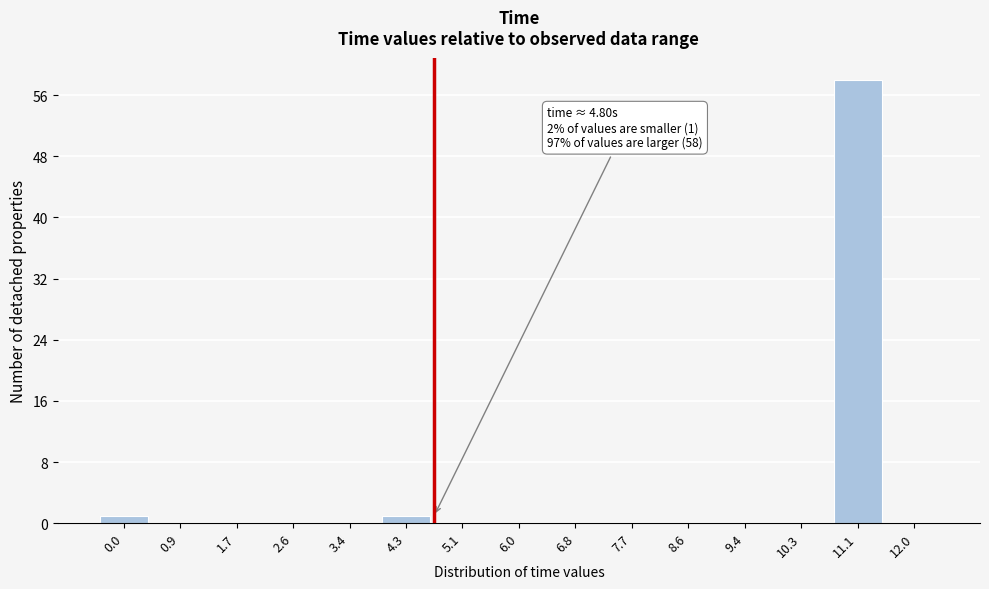

Reading left to right, extract all data points from this chart.

0.0=1	0.9=0	1.7=0	2.6=0	3.4=0	4.3=1	5.1=0	6.0=0	6.8=0	7.7=0	8.6=0	9.4=0	10.3=0	11.1=58	12.0=0